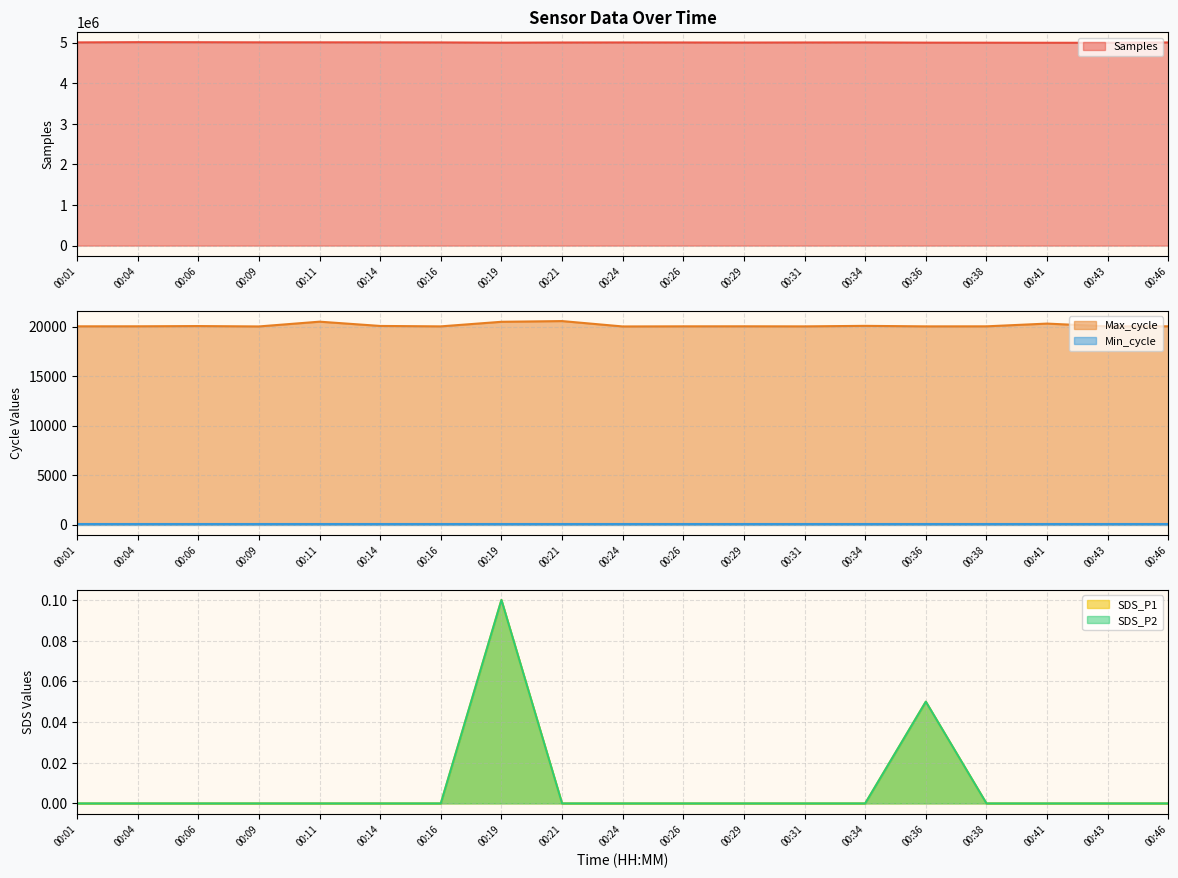

What is the total value across all series at 00:43?

5014632.0